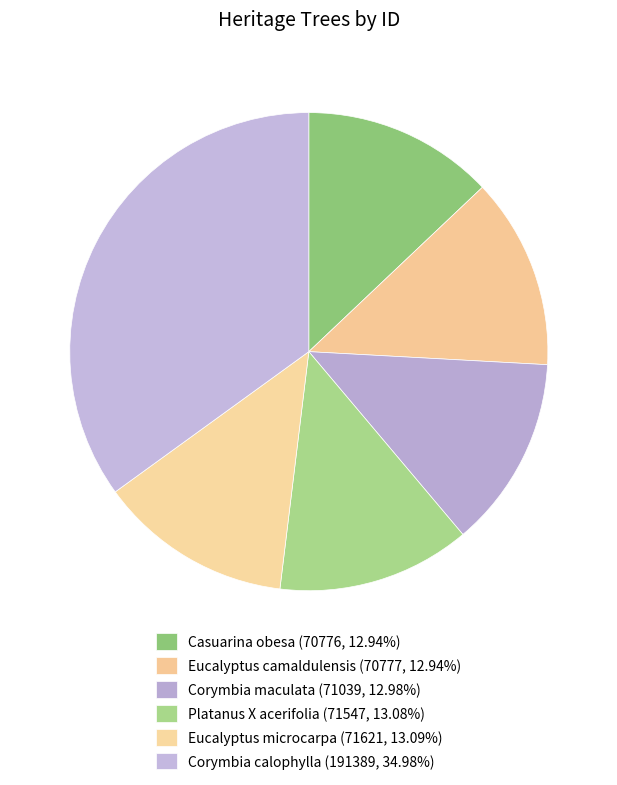

Is it true that Corymbia maculata is 13% of the pie?

True